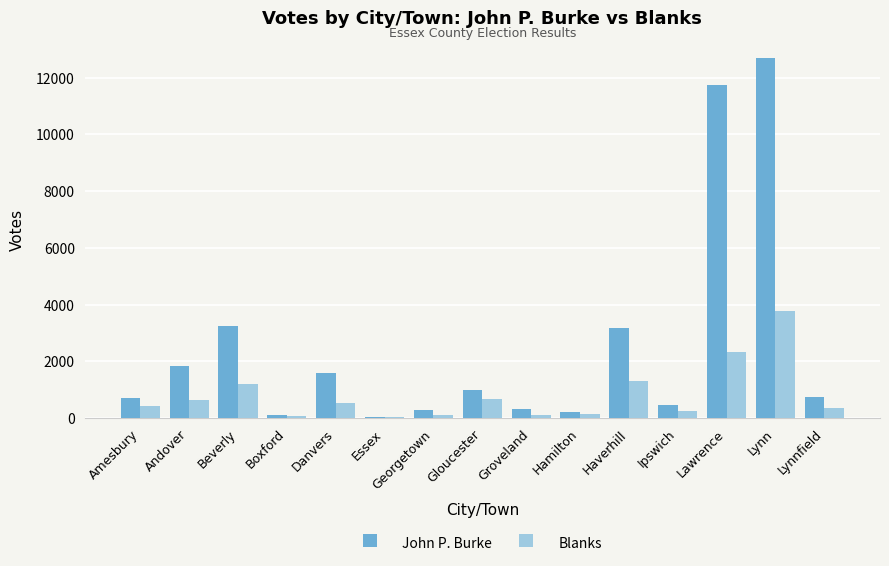

What is the sum of the John P. Burke values at Danvers and Haverhill?

4782